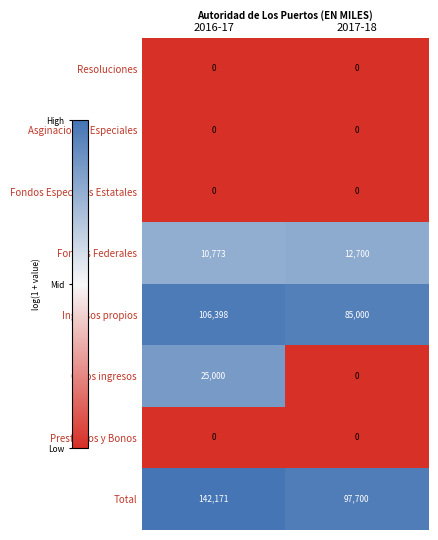

What is the difference between the highest and lowest values at 2017-18?

97700